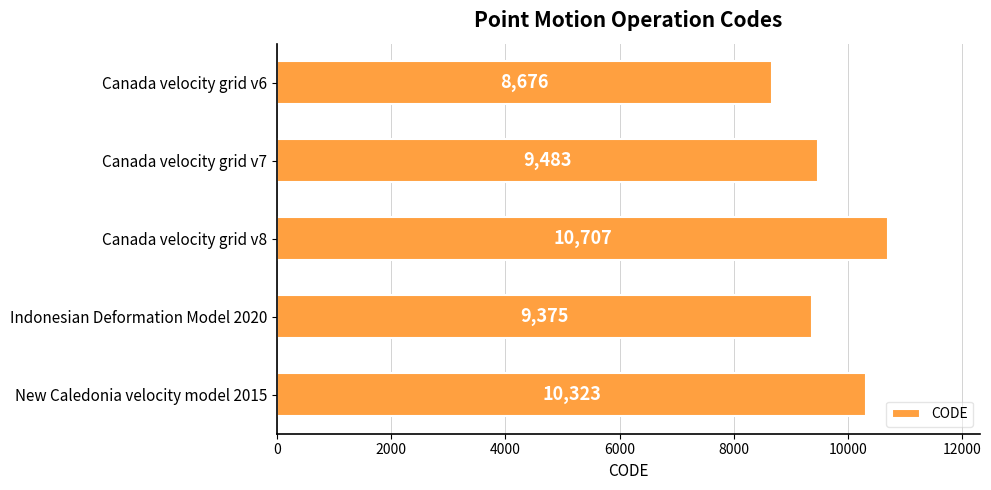

List the labels in order of value, smallest first.

Canada velocity grid v6, Indonesian Deformation Model 2020, Canada velocity grid v7, New Caledonia velocity model 2015, Canada velocity grid v8